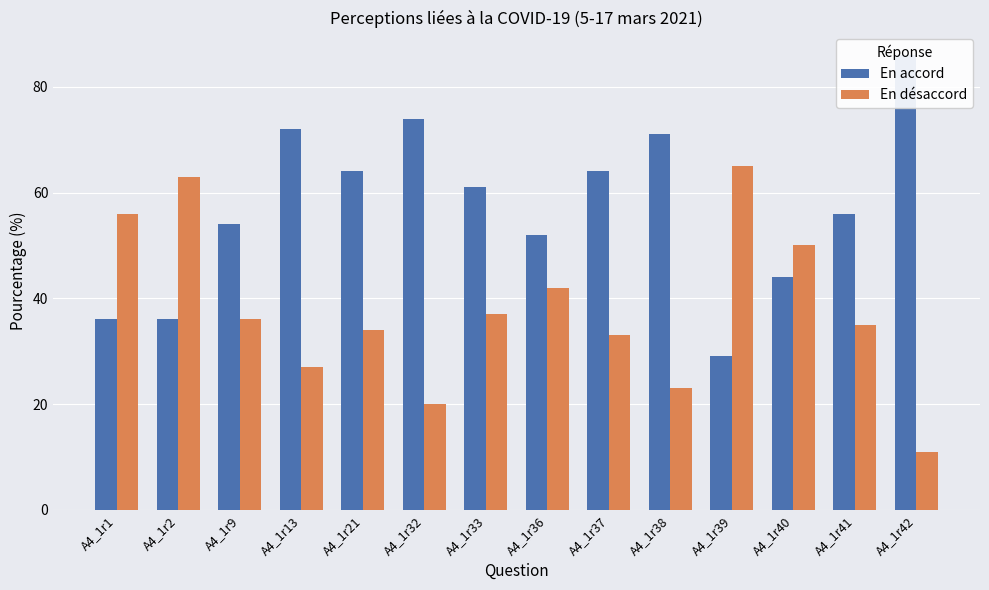

Where does the En désaccord series first go above 36?

A4_1r1